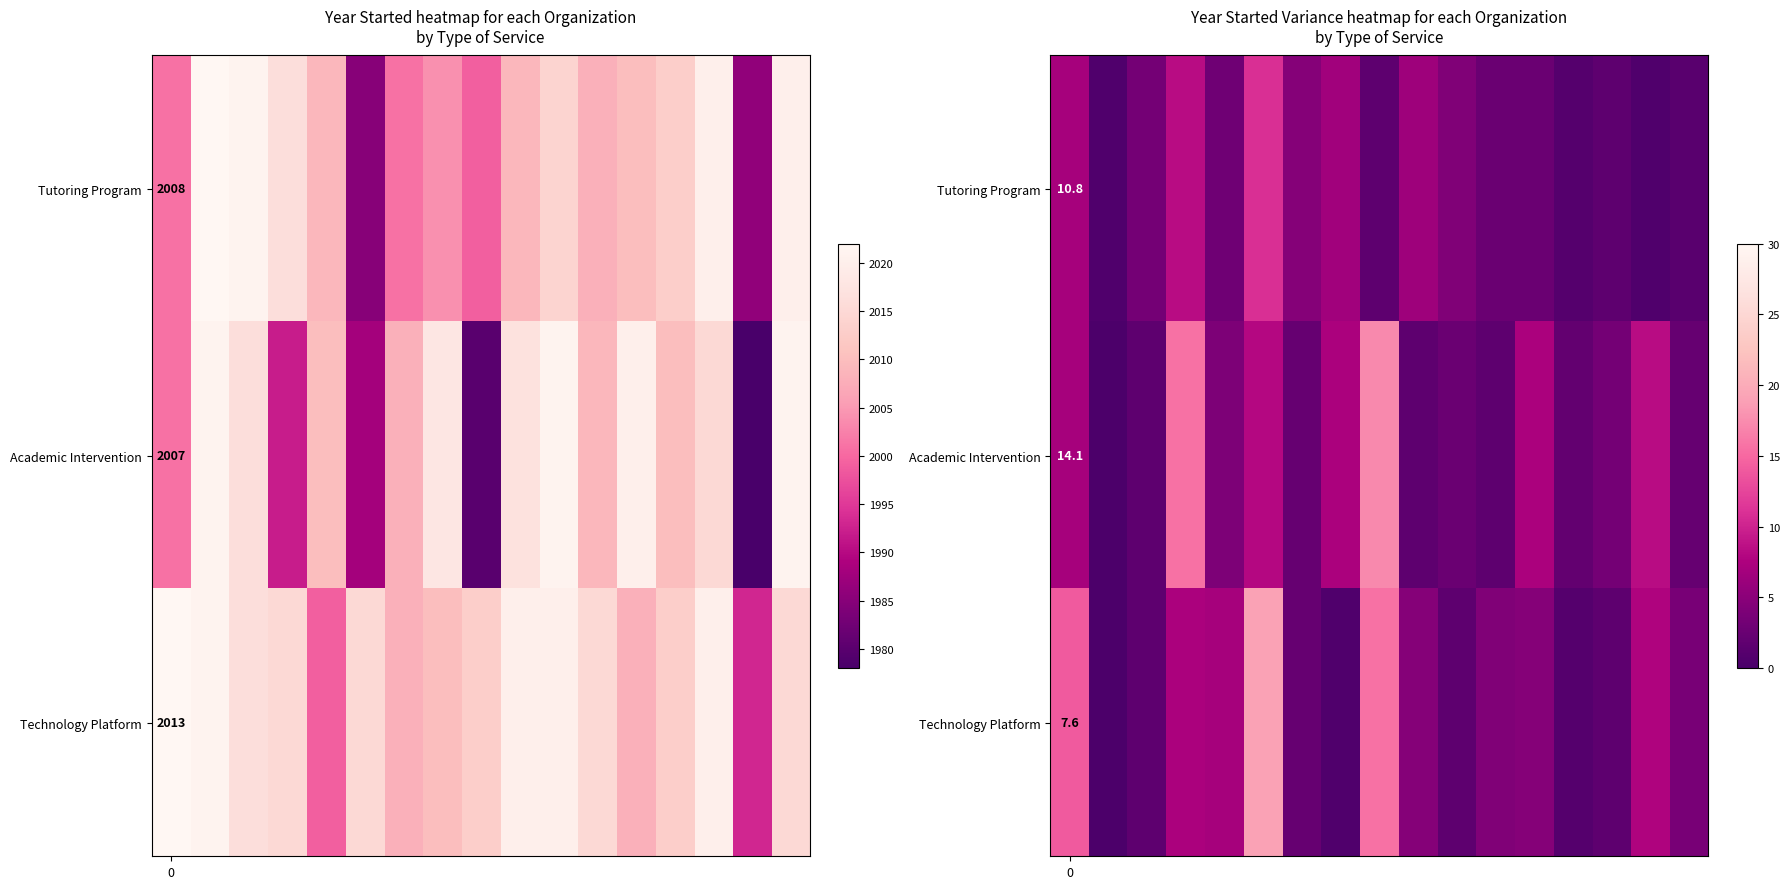

At which category is the sum across all series the highest?

5